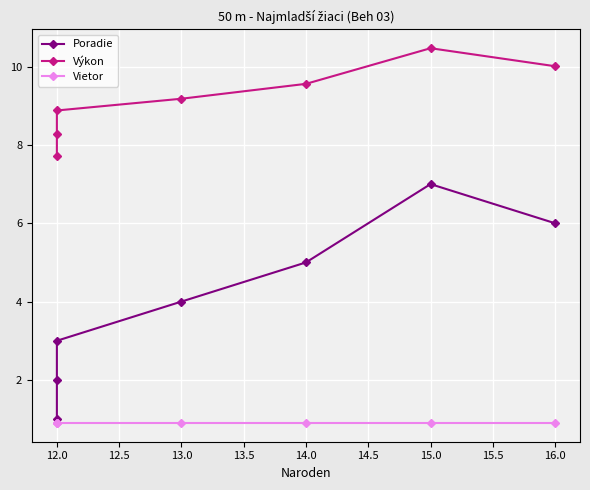

What is the label of the 6th point from the right?

12.0